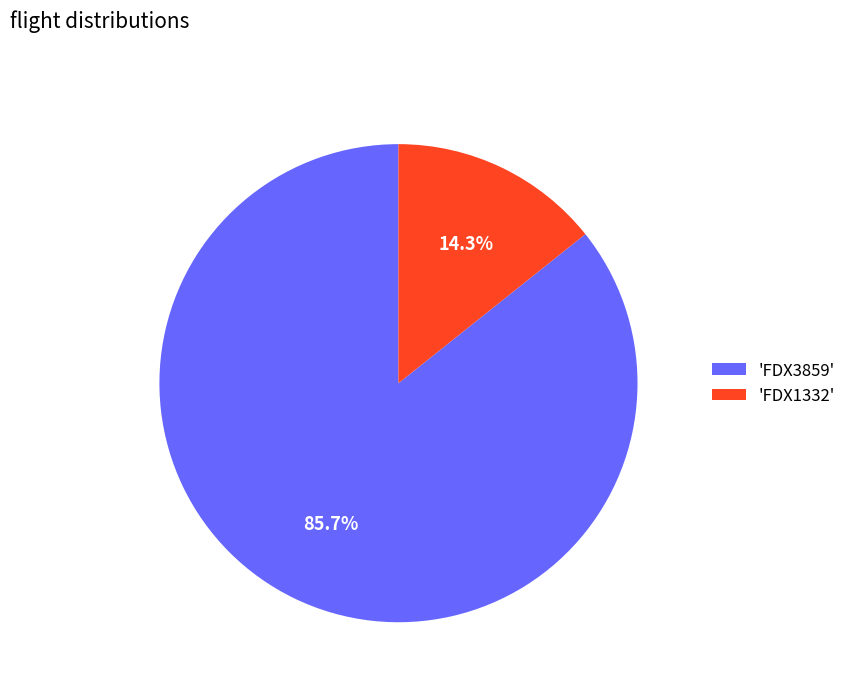

Which category has the smallest portion of the pie?

'FDX1332'